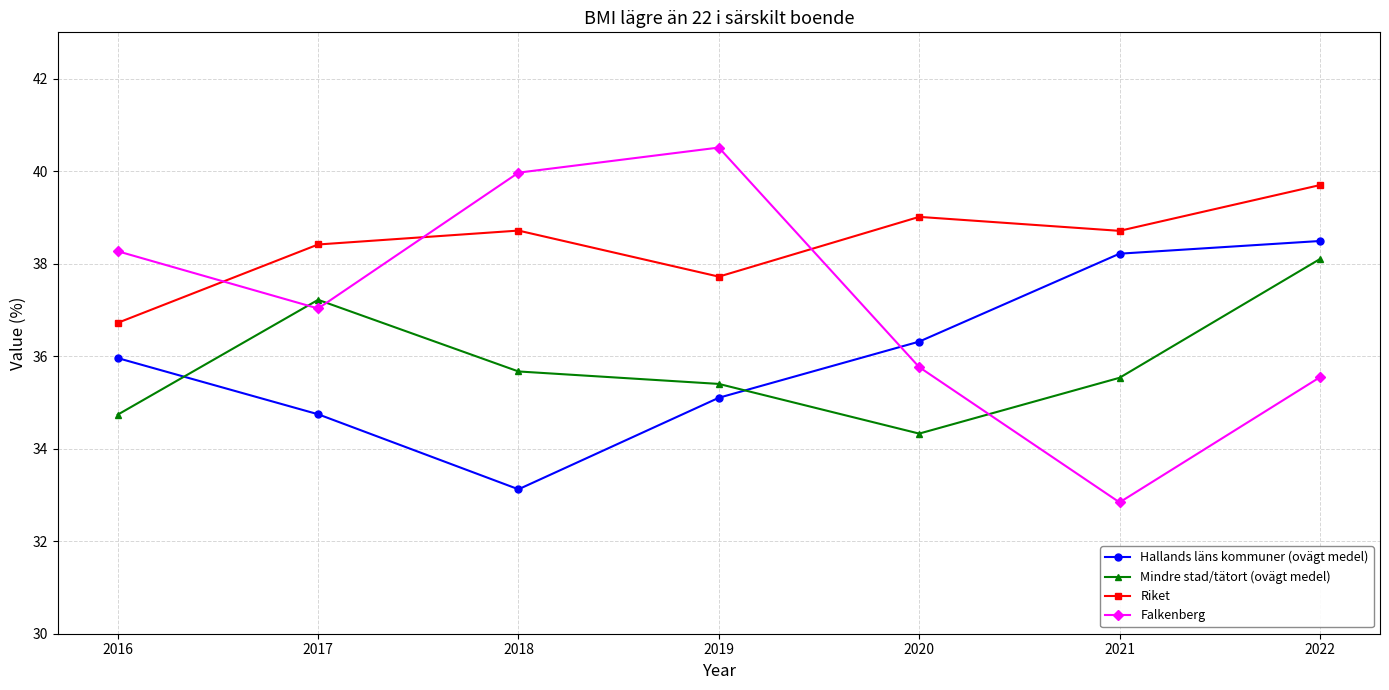

True or false: Riket has more than 0 interior local peaks.

True